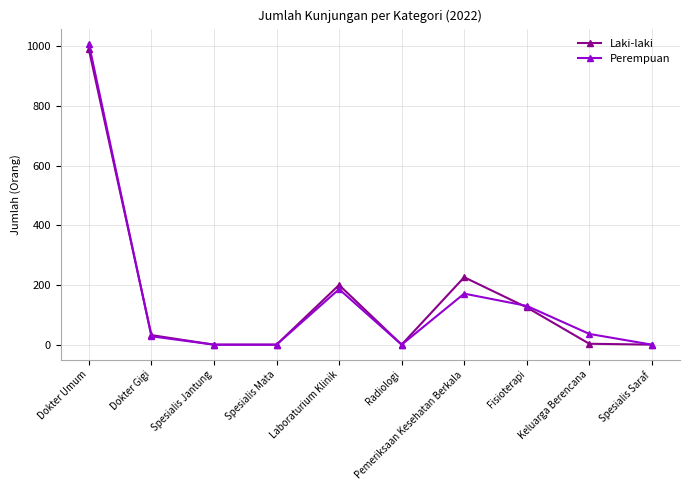

How many lines are shown in the chart?

2